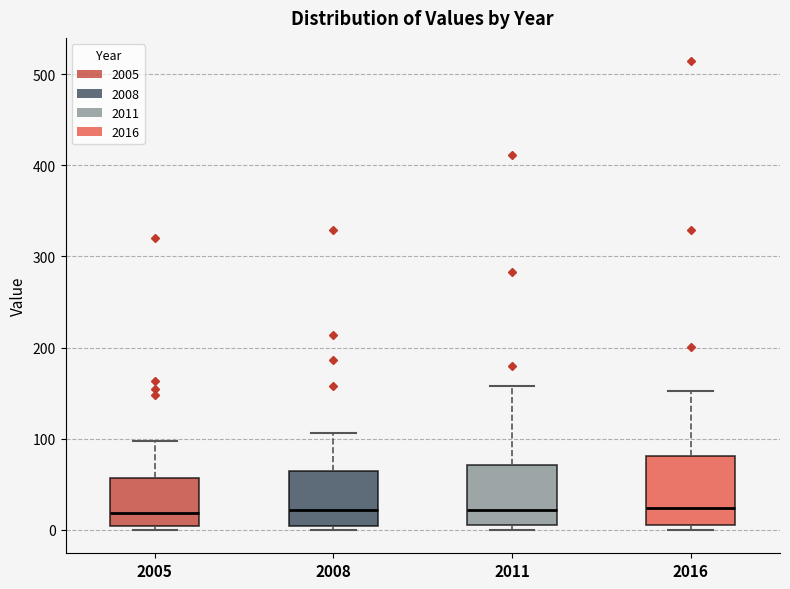

Where does the median line of the box at x = 2005 sit on the y-axis? The values are not printed on the chart, so give them approximately, as read against the axis.

20